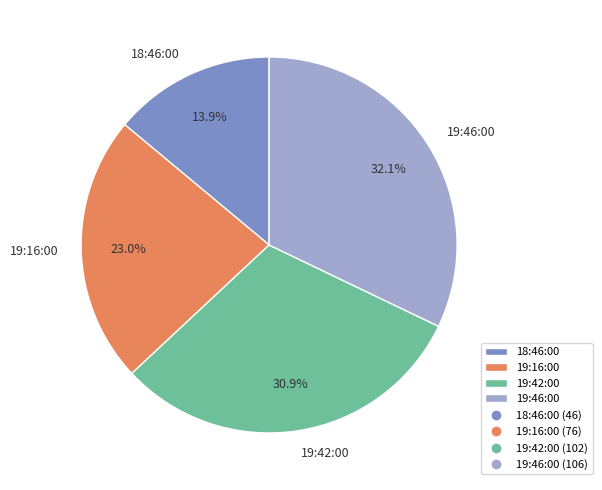

To the nearest percent, what is the combined percentage of 19:42:00 and 19:46:00?

63%